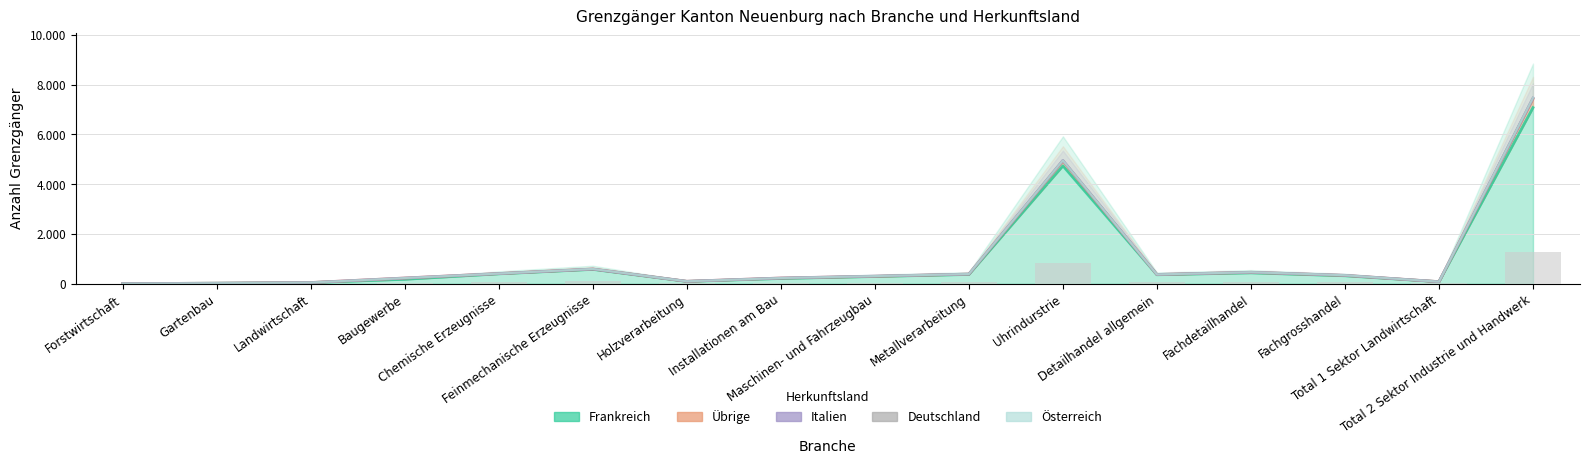

What is the label of the 4th bar from the left?

Baugewerbe